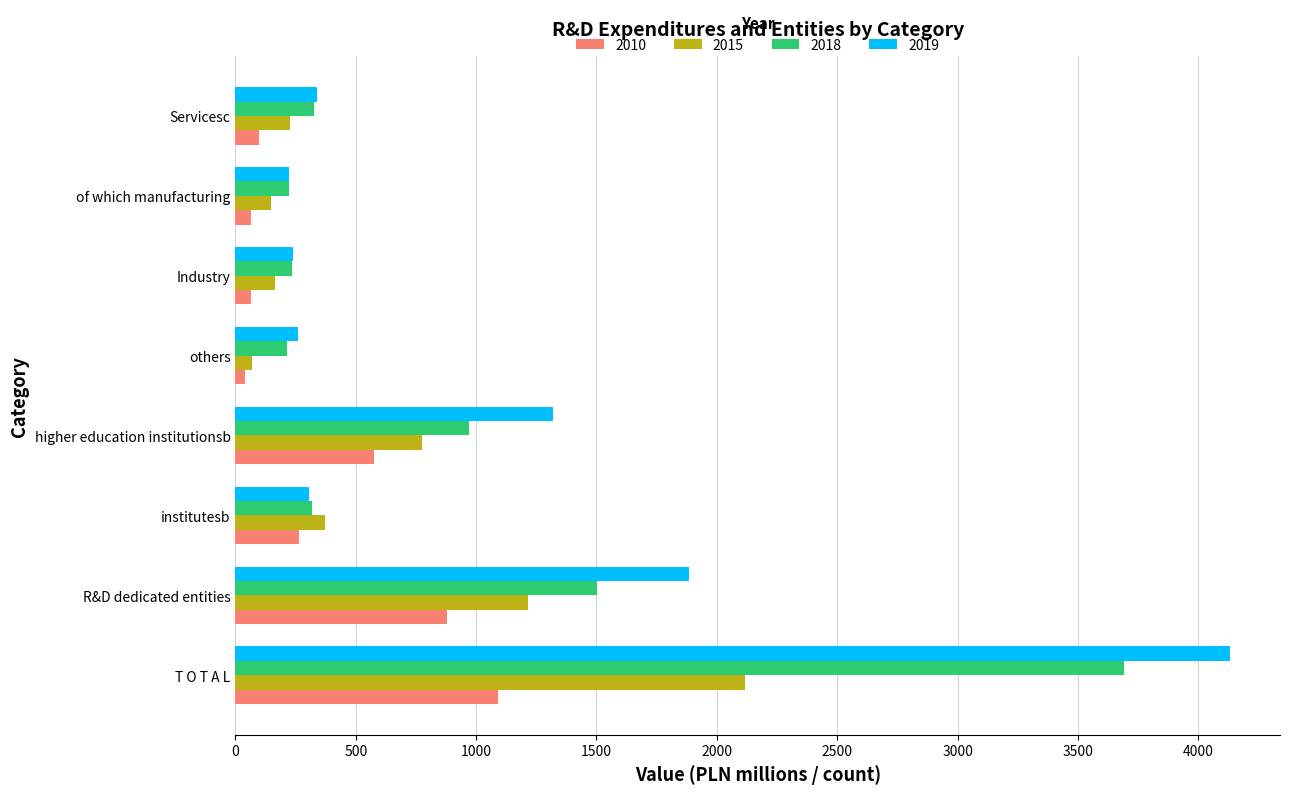

How many values in the 2018 series are below 328?

4